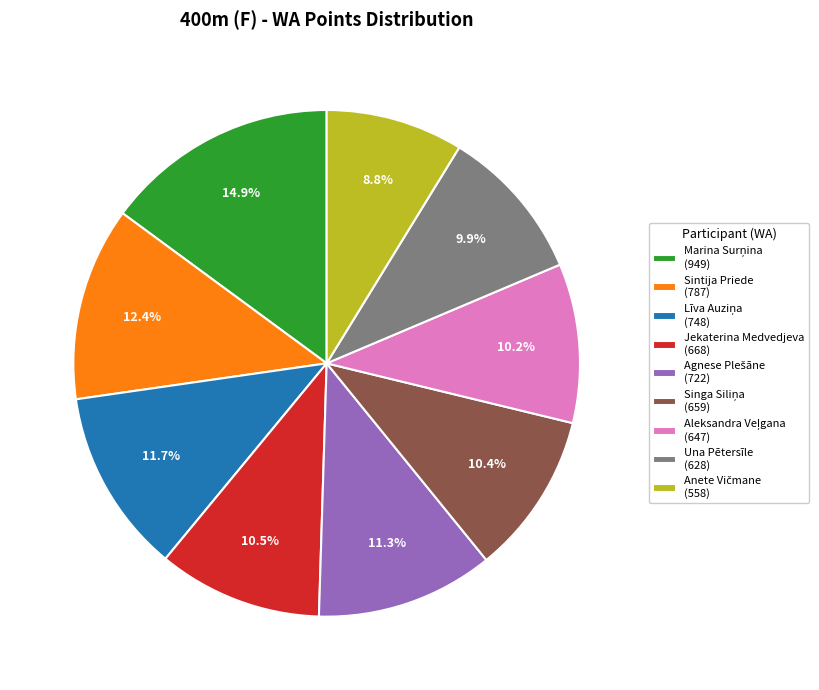

Is there any slice that represents more than half of the pie?

No